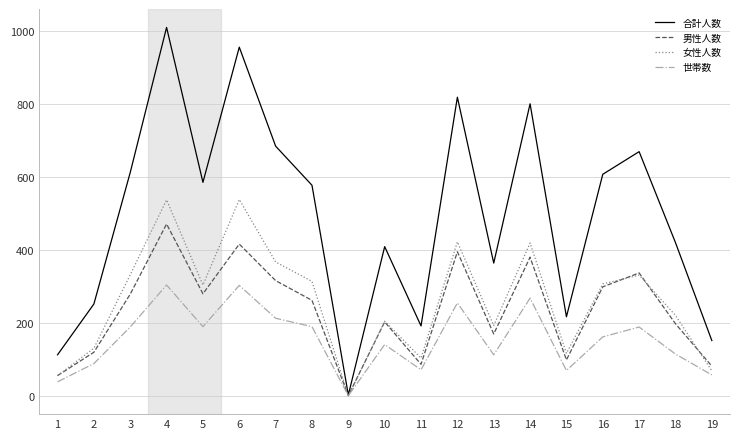

At which category is the sum across all series the highest?

4